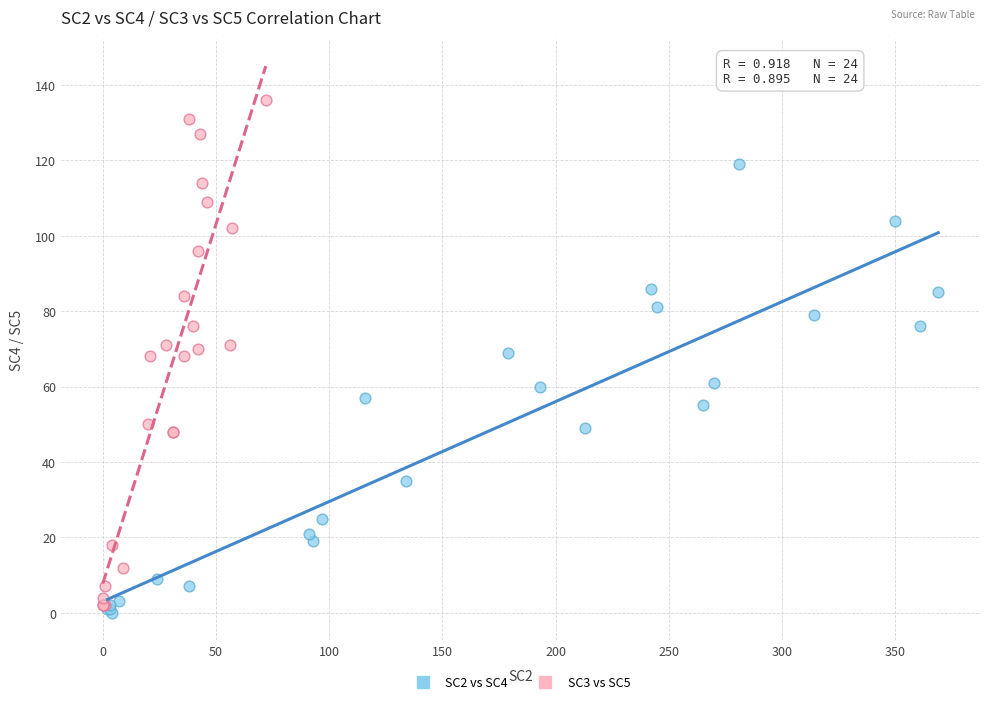

What are all the series names shown in the legend?

SC2 vs SC4, SC3 vs SC5